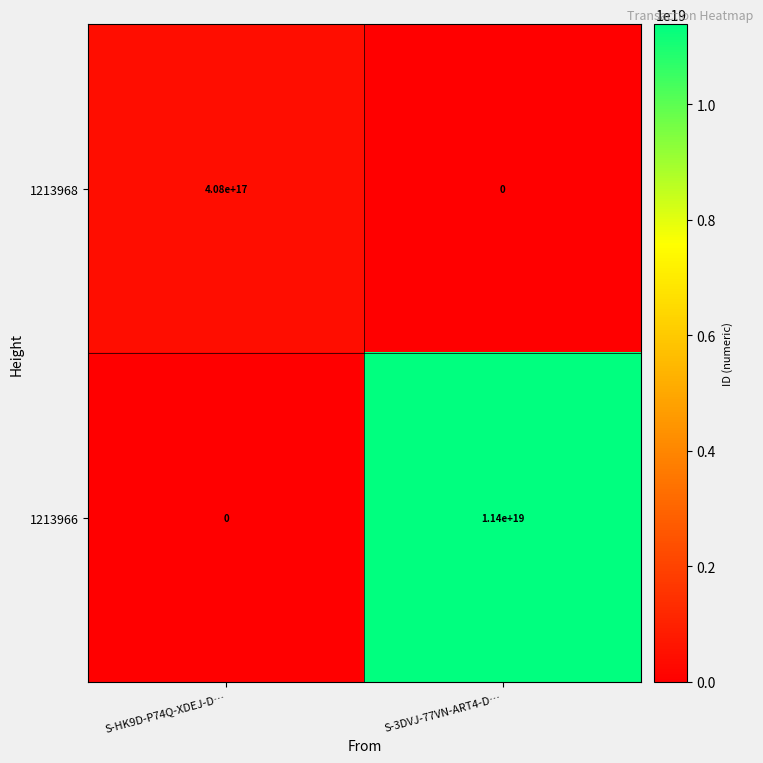

Which series has the largest total across all categories?

1213966